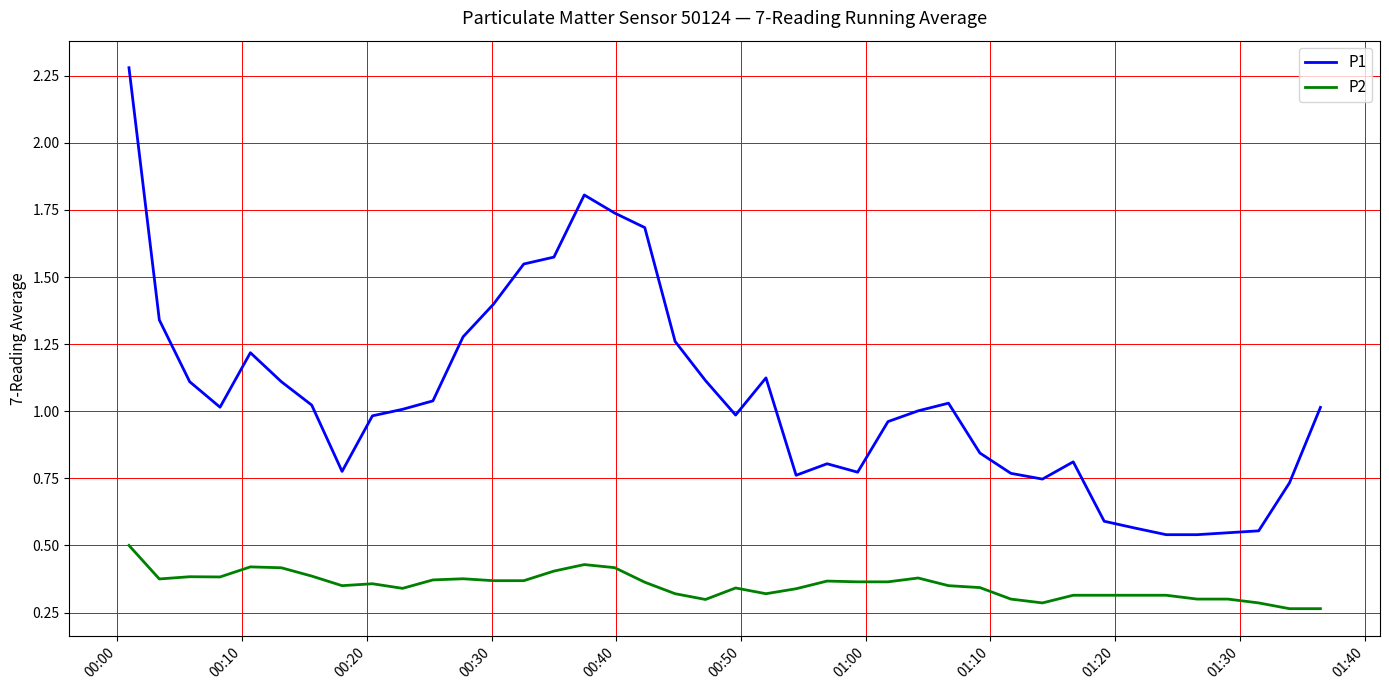

Which series has the widest spread of values?

P1